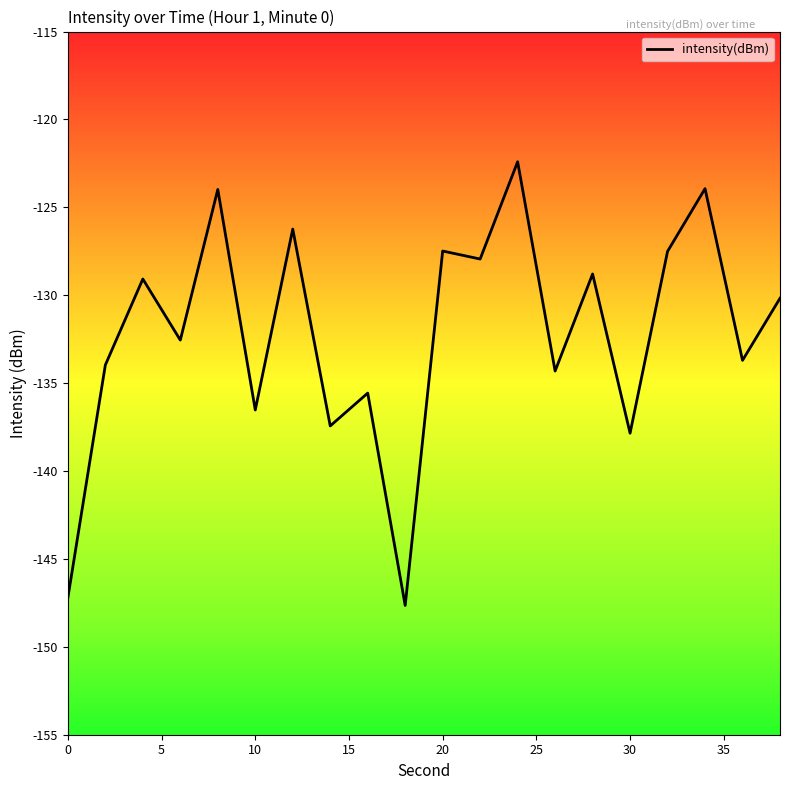

What is the greatest value displayed?

-122.4